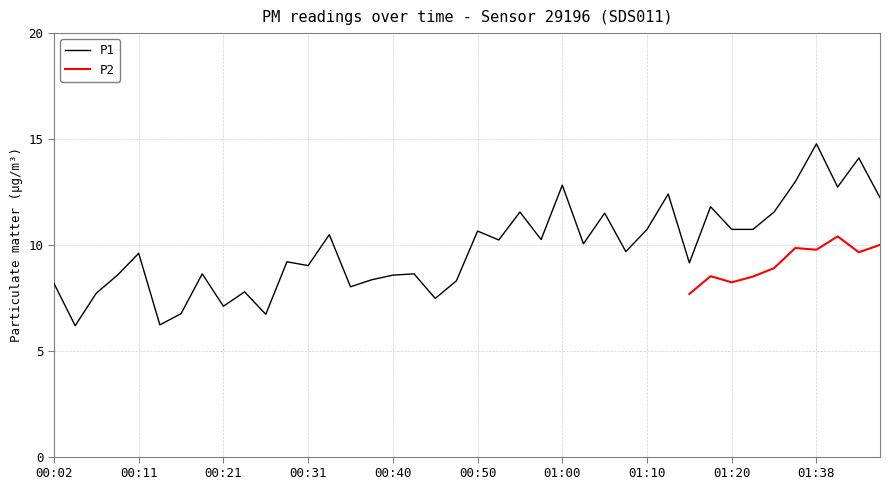

What is the change in value from 01:22 to 01:45?

+1.5